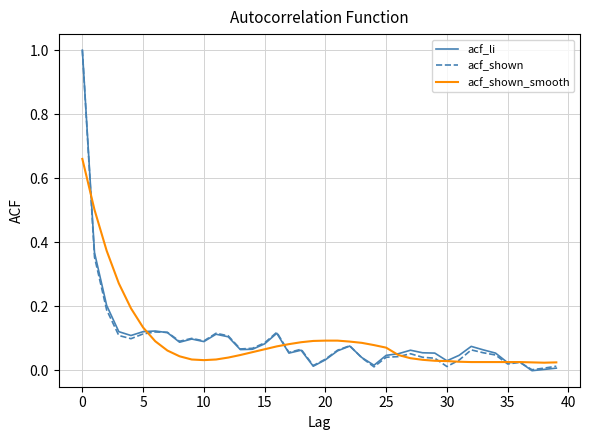

What is the maximum value shown in the chart?

1.0